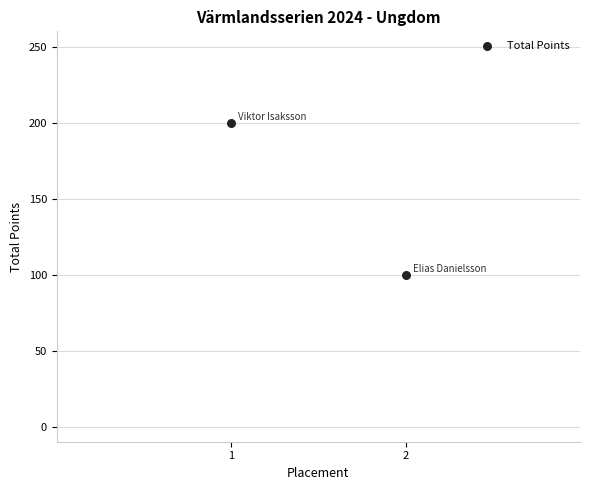

What is the average Y value?

150